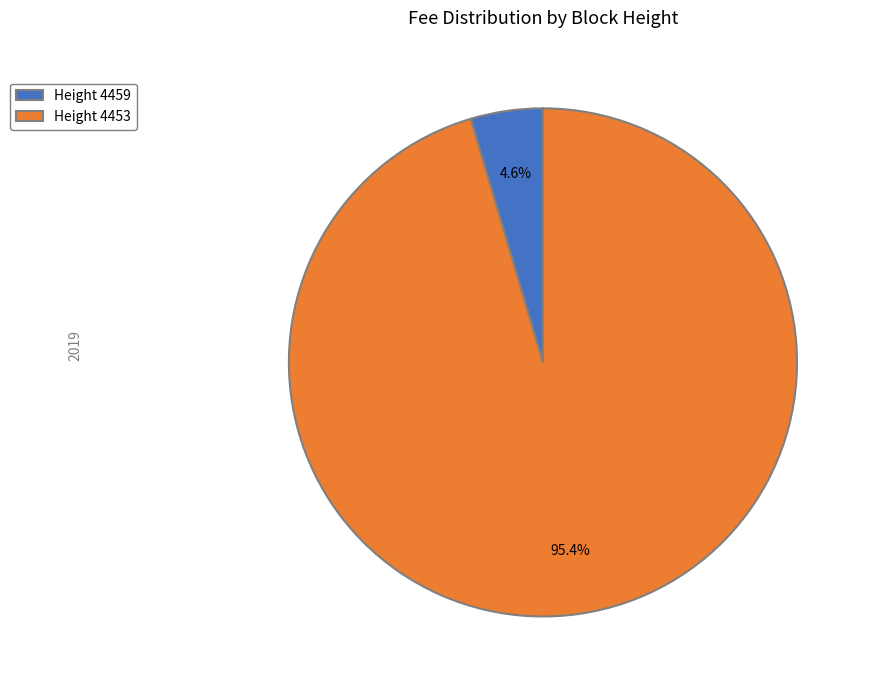

Rank the categories by value from lowest to highest.

Height 4459, Height 4453